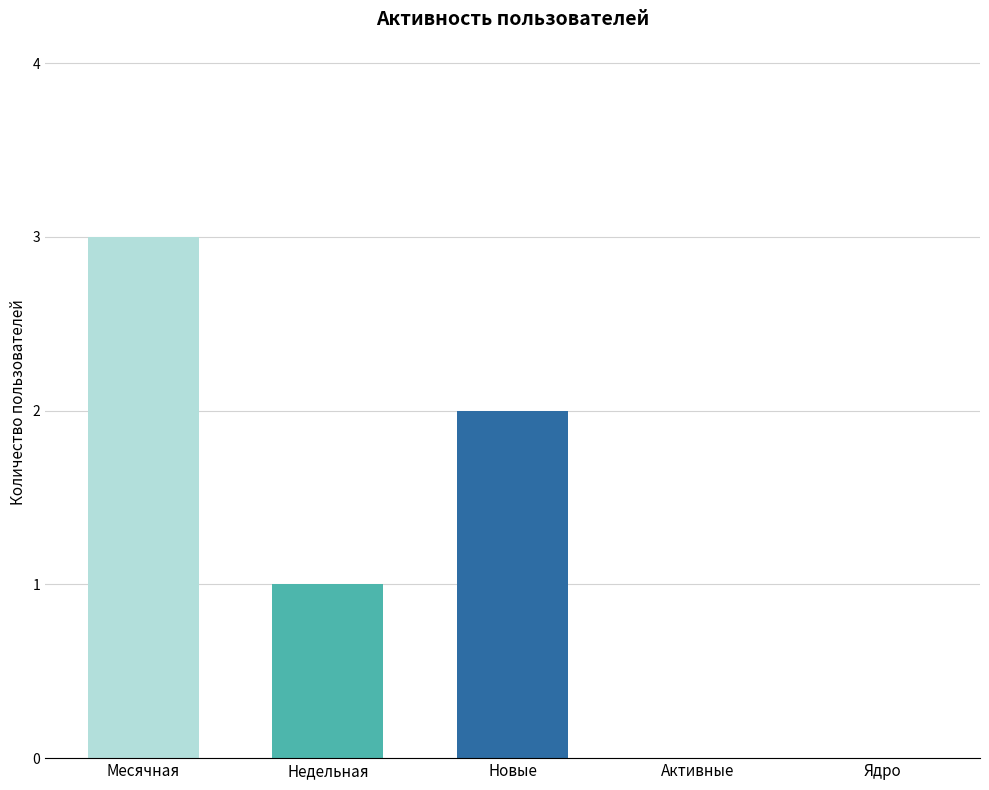

What is the change in value from Месячная to Активные?

-3